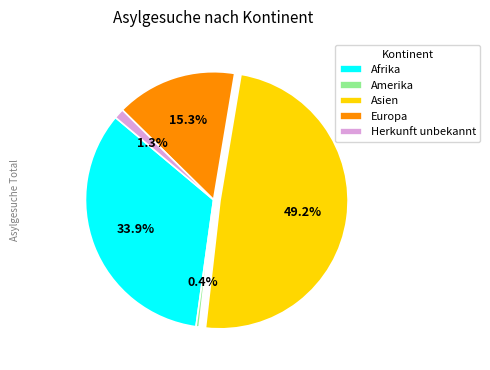

The Afrika slice represents 34% of the pie. True or false?

True